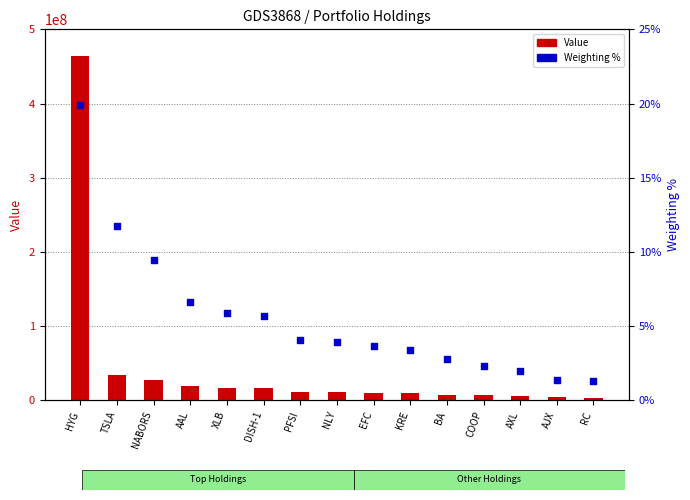

What are all the series names shown in the legend?

Value, Weighting %